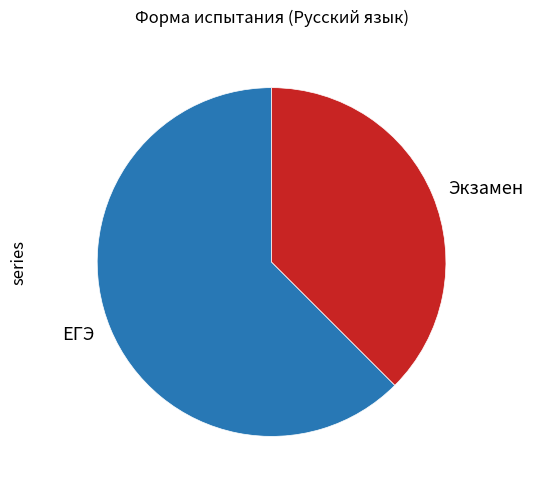

Is the sum of Экзамен and ЕГЭ greater than half?

Yes